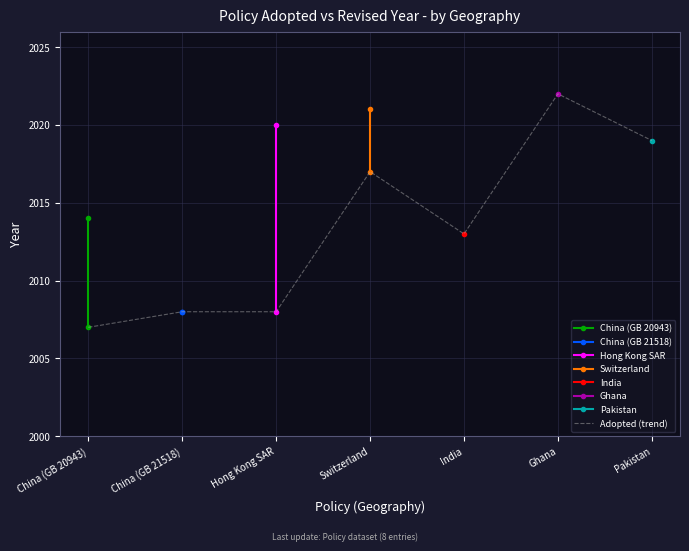

At which label is Adopted (trend) closest to 2014?

India